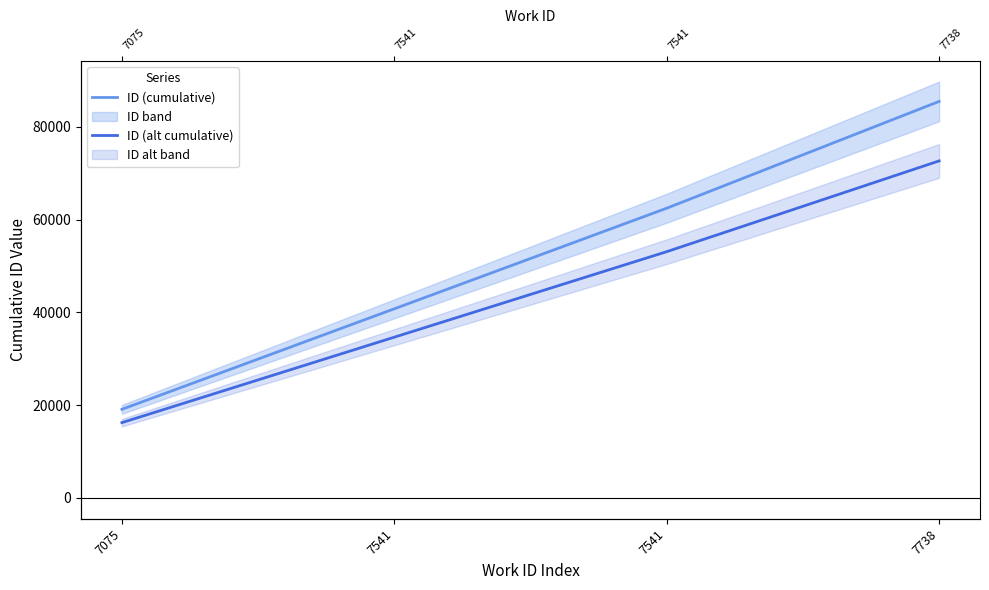

True or false: ID (alt cumulative) and ID (cumulative) intersect in this chart.

False